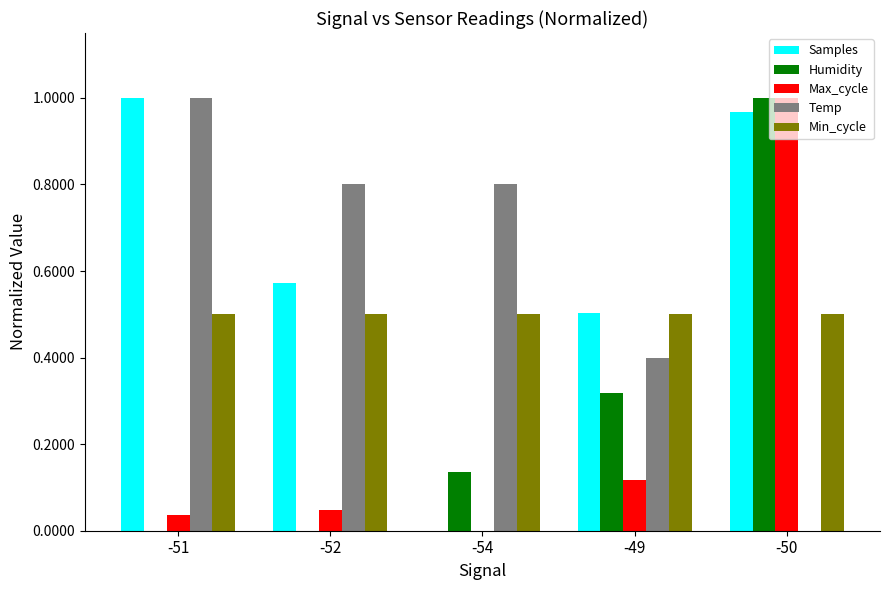

Which series changed the most between -51 and -54?

Samples